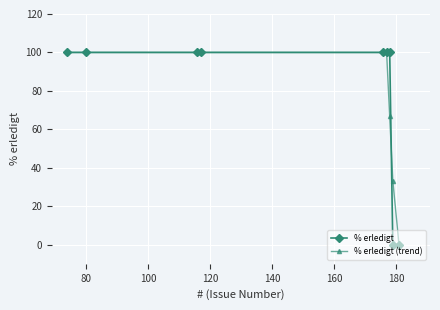

What is the value of the % erledigt (trend) point at the 2nd from the left?

100.0